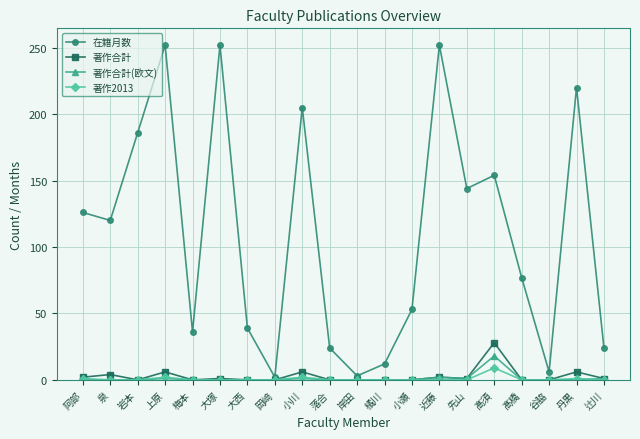

Which series has the largest range (max minus min)?

在籍月数